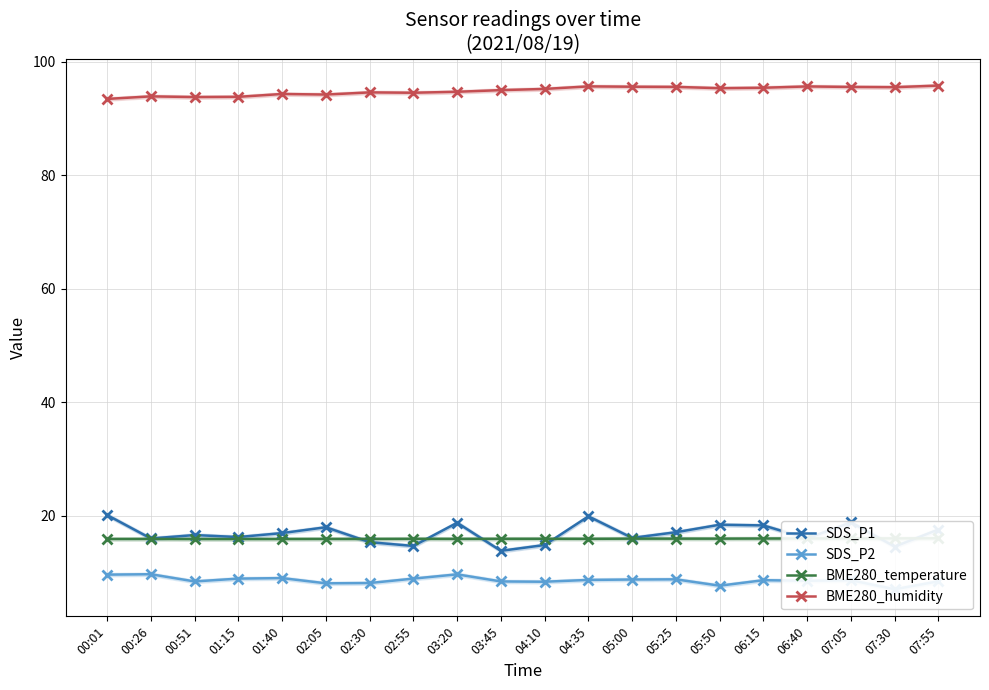

Between 00:51 and 06:15, which series saw the biggest shift?

SDS_P1